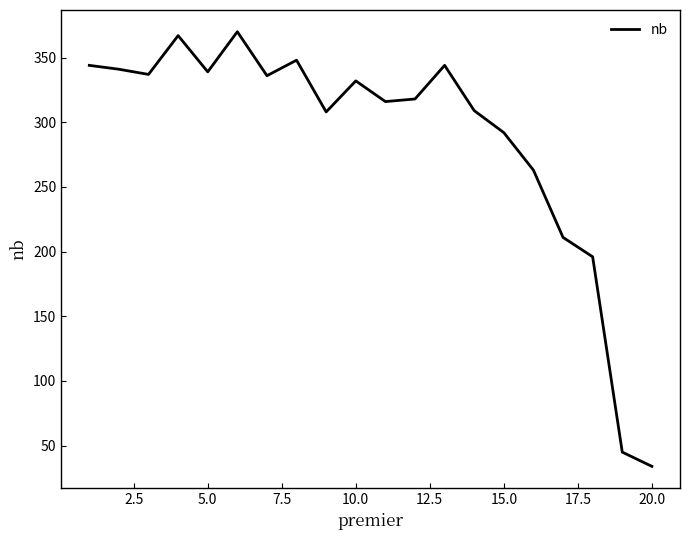

What is the difference between the second highest and second lowest values?

322